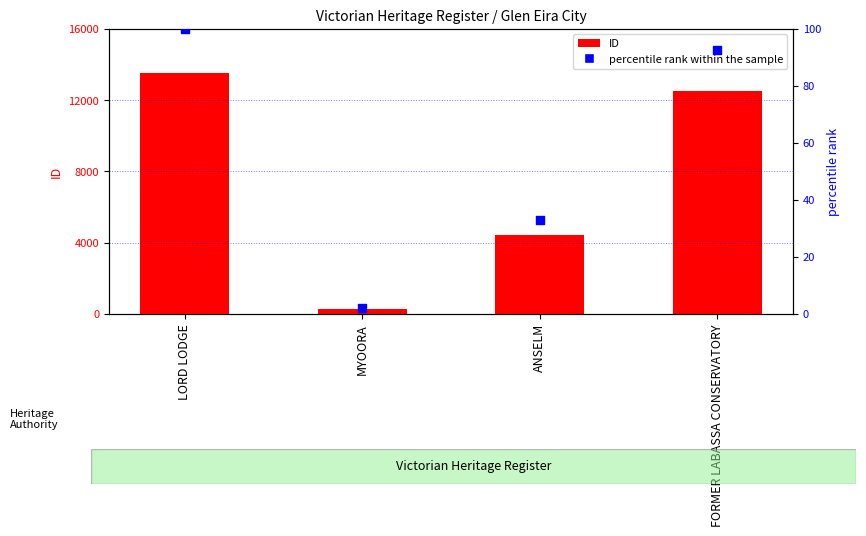

What is the total value across all series at ANSELM?

4474.8